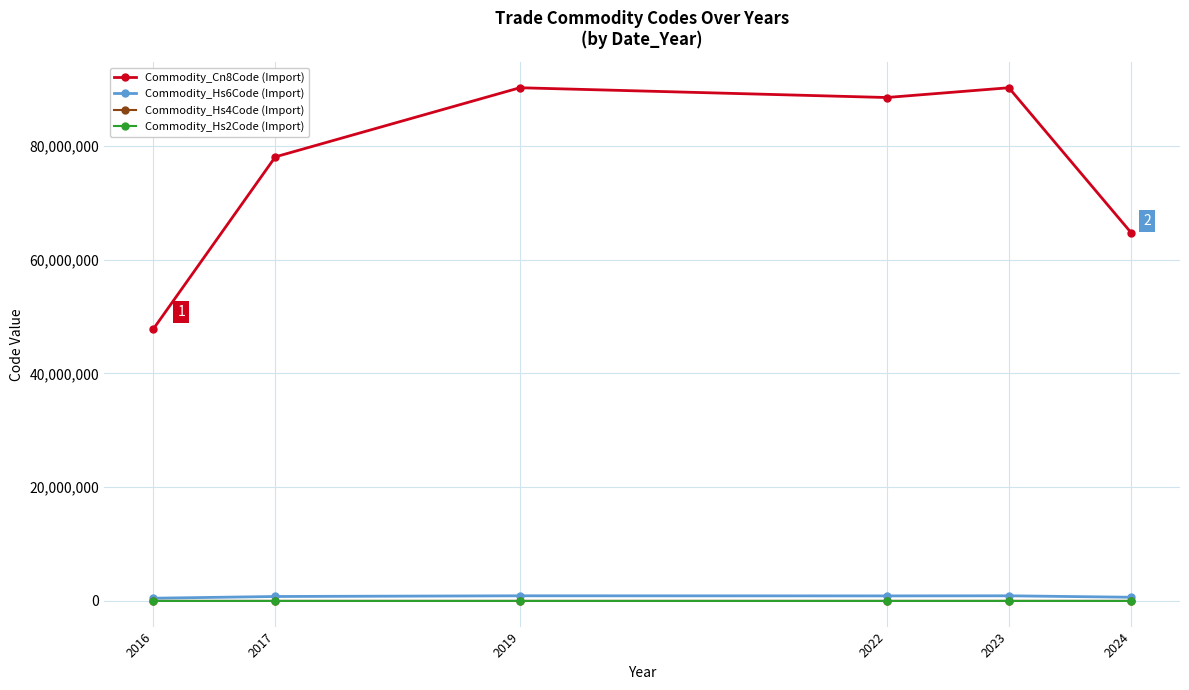

What is the value of the Commodity_Hs2Code (Import) point at the 2nd from the left?

78.0